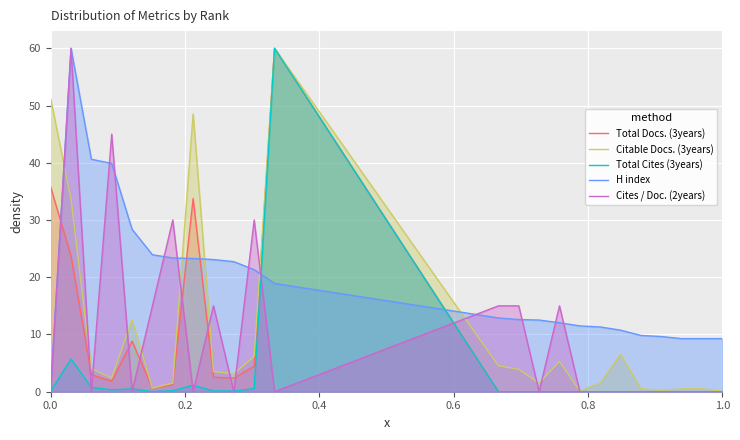

Which series has the widest spread of values?

Total Docs. (3years)